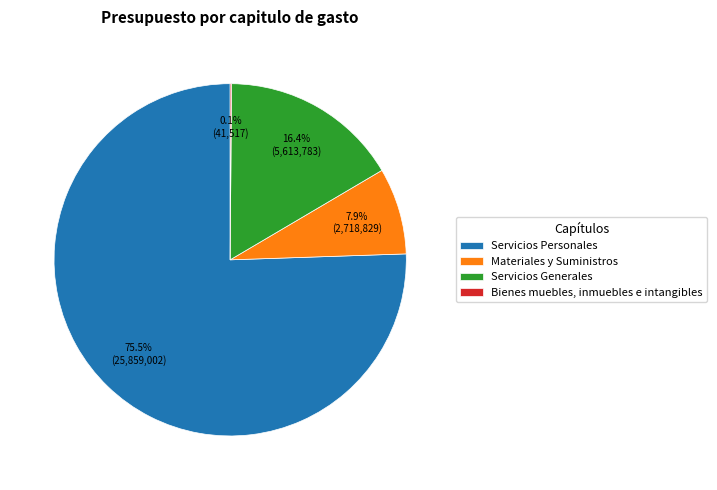

Combined, what portion of the pie is Materiales y Suministros and Servicios Personales?

83.5%